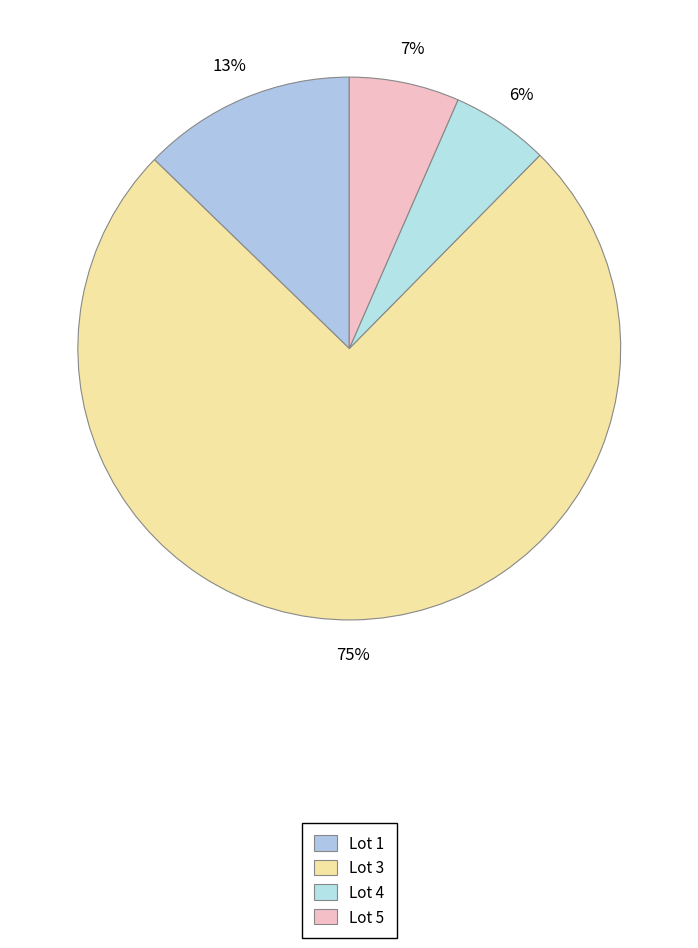

What is the ratio of the value at Lot 5 to the value at Lot 3?

0.1